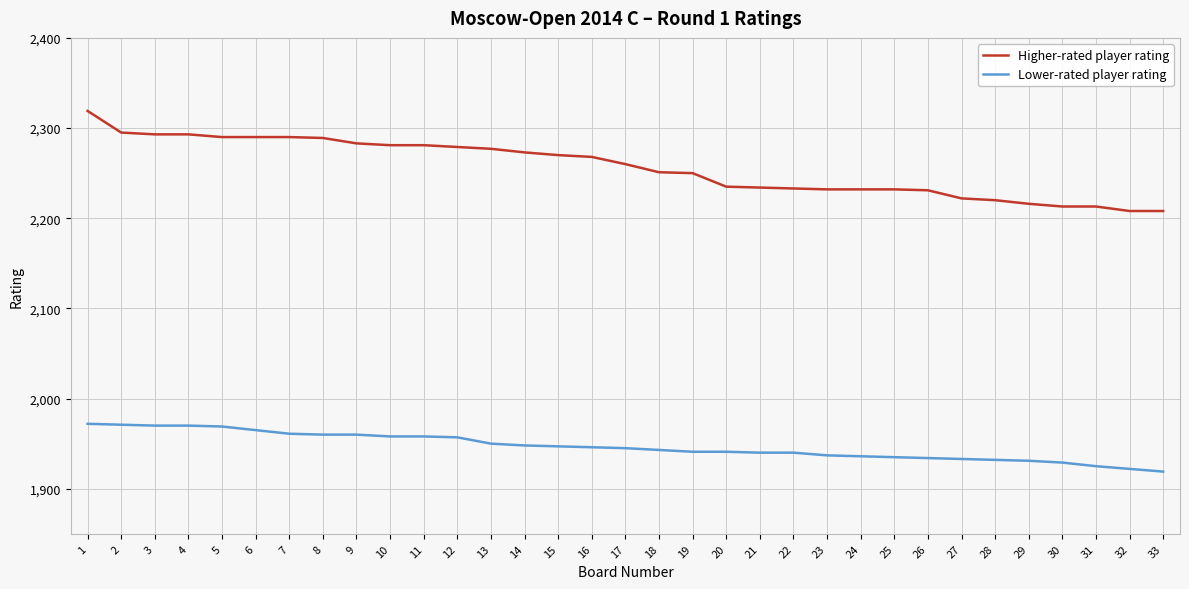

Rank the series at 25 from lowest to highest value.

Lower-rated player rating, Higher-rated player rating